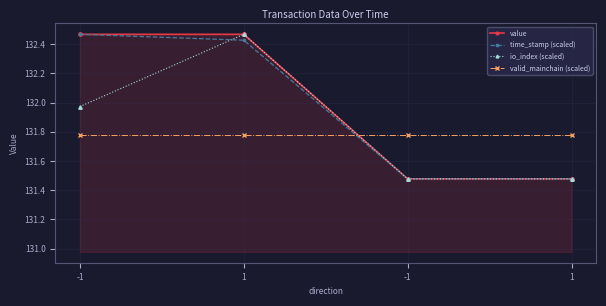

Rank the series at -1 from lowest to highest value.

valid_mainchain (scaled), io_index (scaled), value, time_stamp (scaled)